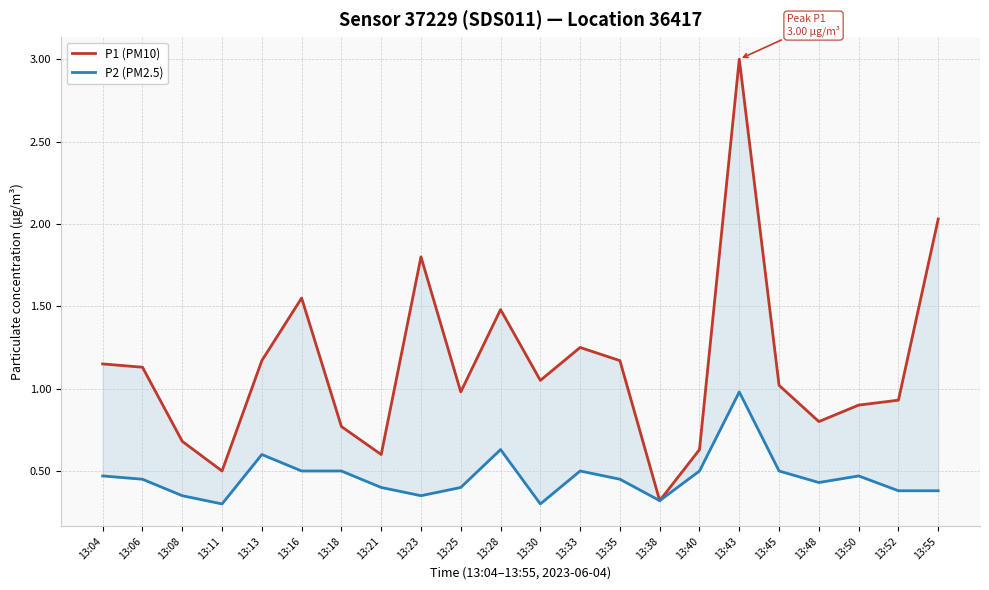

Reading left to right, list all the values displayed in this chart.

P1 (PM10): 1.1	1.1	0.7	0.5	1.2	1.6	0.8	0.6	1.8	1.0	1.5	1.1	1.2	1.2	0.3	0.6	3.0	1.0	0.8	0.9	0.9	2.0
P2 (PM2.5): 0.5	0.5	0.3	0.3	0.6	0.5	0.5	0.4	0.3	0.4	0.6	0.3	0.5	0.5	0.3	0.5	1.0	0.5	0.4	0.5	0.4	0.4